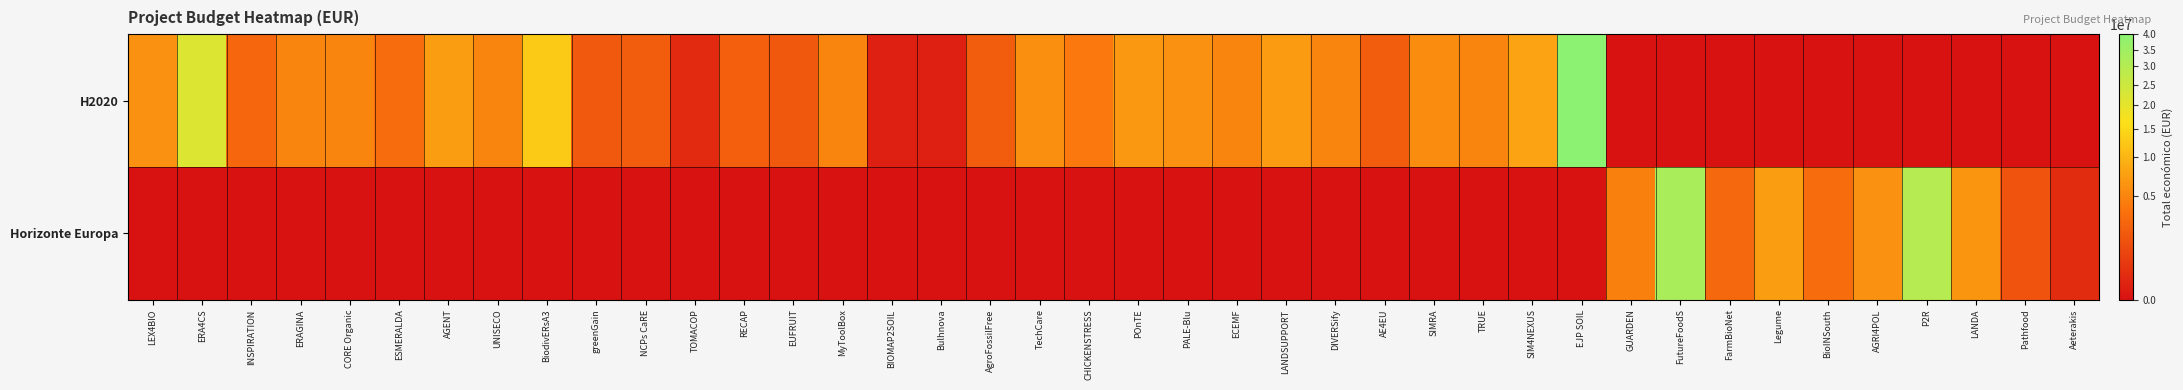

At which category is the sum across all series the highest?

EJP SOIL